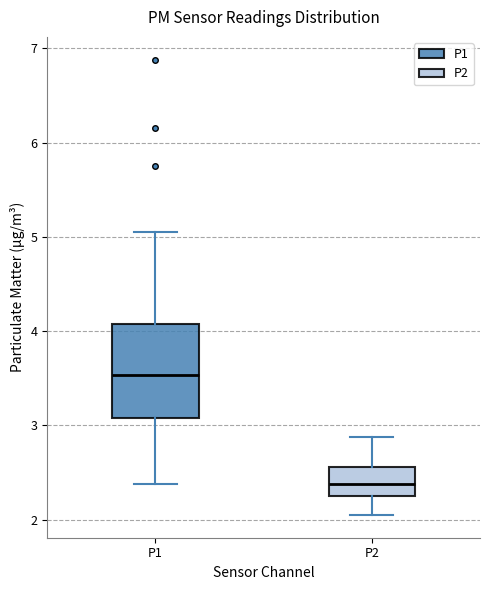

Reading left to right, transcribe this box plot: for each box, give where its median line is, the range the box spans, and where its two whiskers end, as read against the y-axis. The values are not printed on the chart, so give them approximately, as read against the axis.

P1: median 3.5, box 3.1 to 4.1, whiskers 2.4 to 5.1
P2: median 2.4, box 2.3 to 2.6, whiskers 2.1 to 2.9